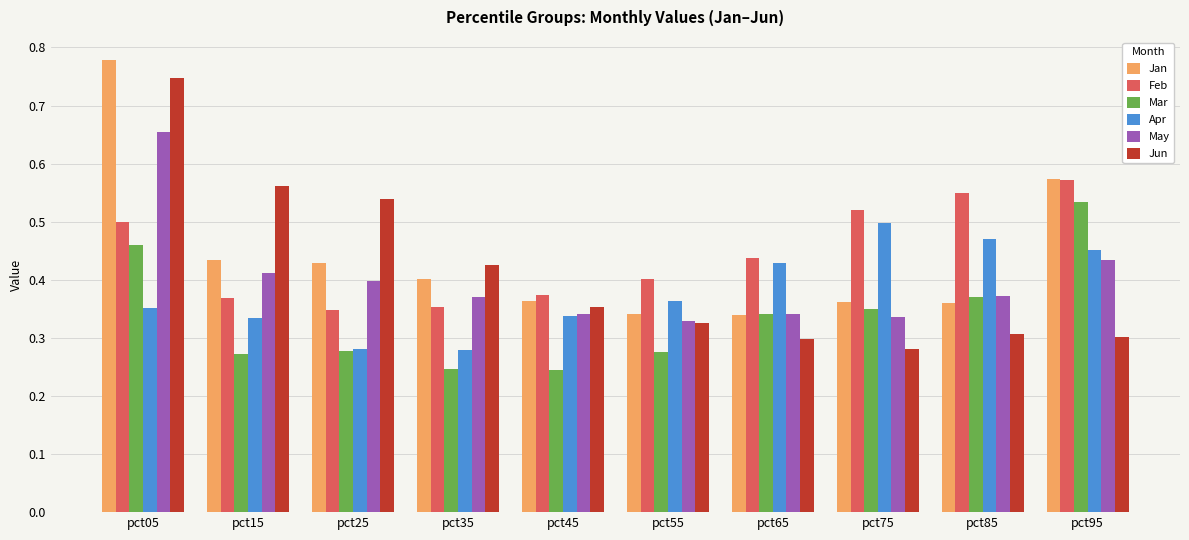

How many bars are there in total?

60